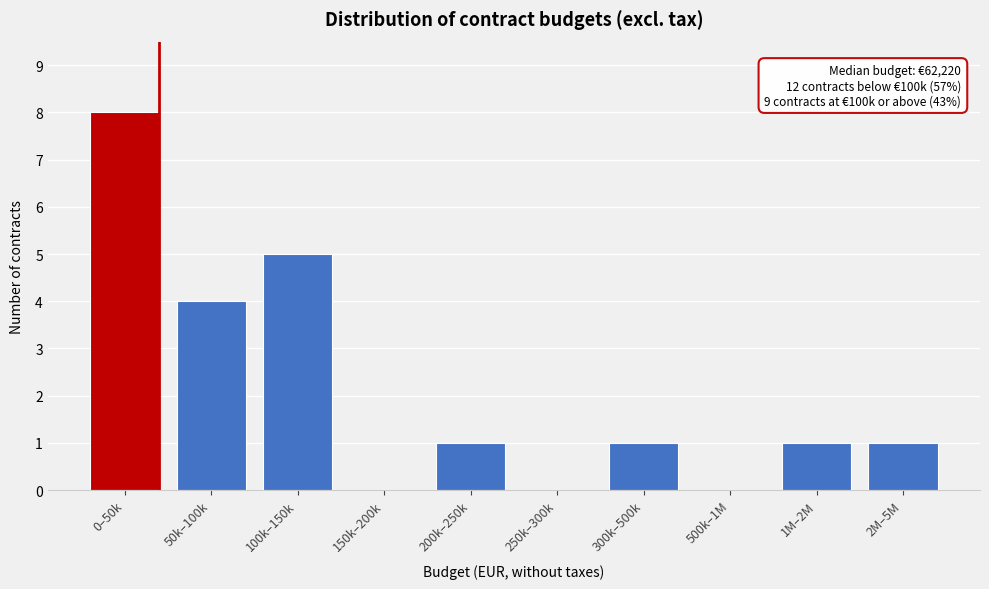

Reading left to right, transcribe all the data shown in this chart.

0–50k=8	50k–100k=4	100k–150k=5	150k–200k=0	200k–250k=1	250k–300k=0	300k–500k=1	500k–1M=0	1M–2M=1	2M–5M=1